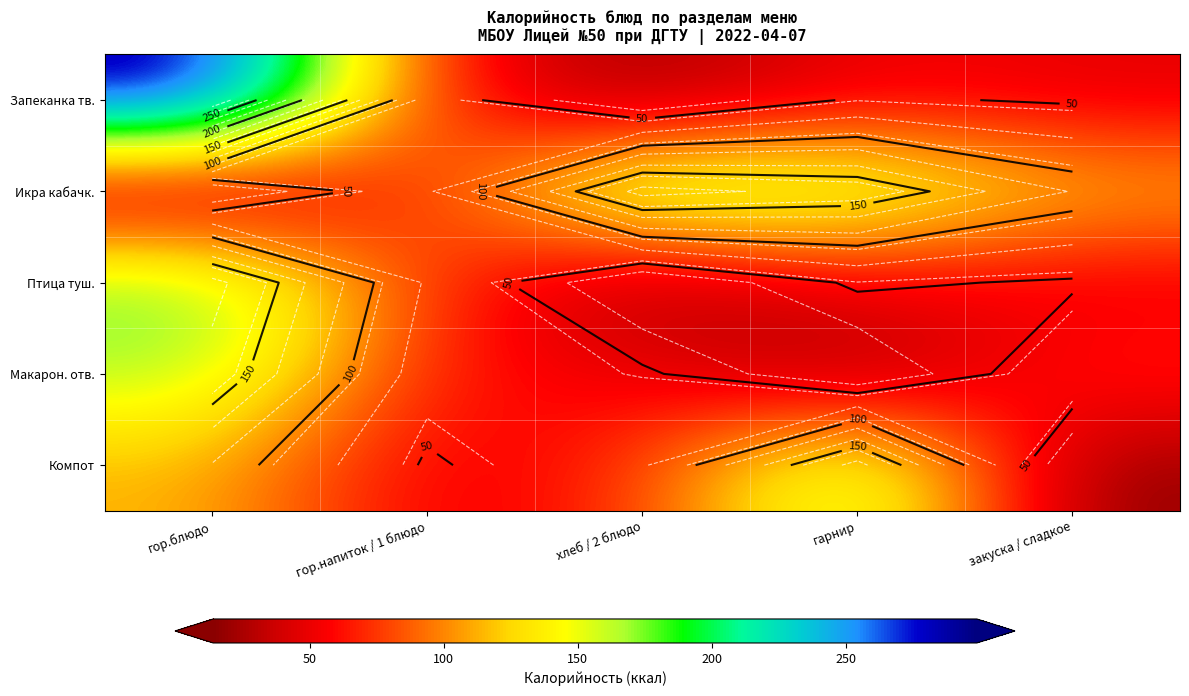

What is the lowest value of the Запеканка тв. series?

15.0